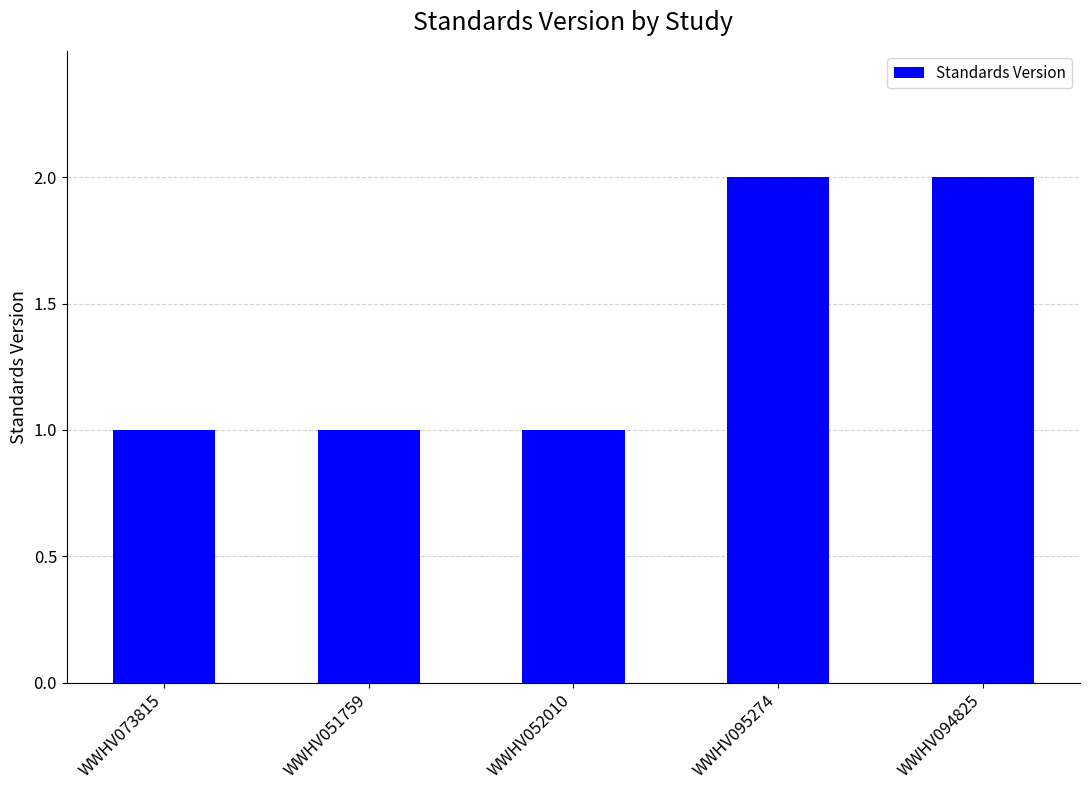

The chart shows a value of 2 at WWHV095274. True or false?

True